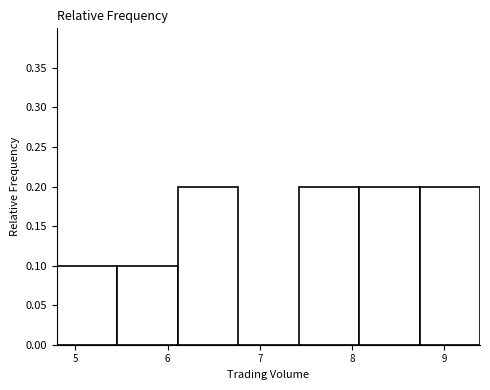

How tall is the bar that spans 5.5 to 6.1 on the x-axis? Neither the bar edges nor the heights are printed on the chart, so give them approximately, as read against the axes.

0.1